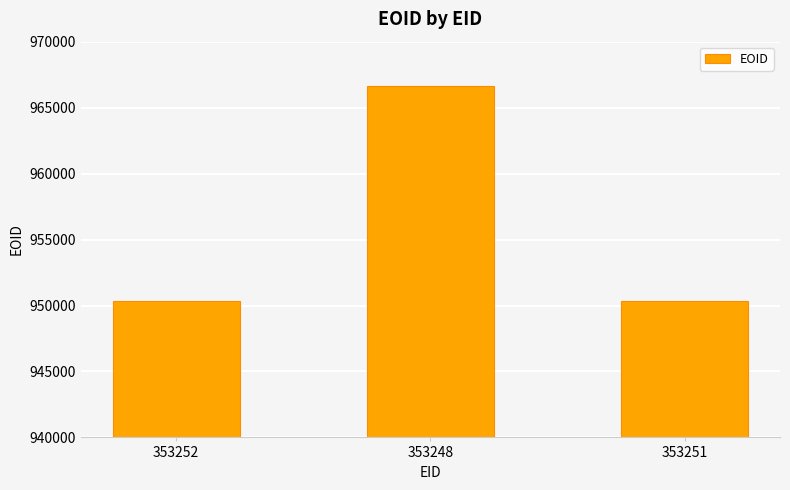

What is the difference between the maximum and second lowest values?

16336